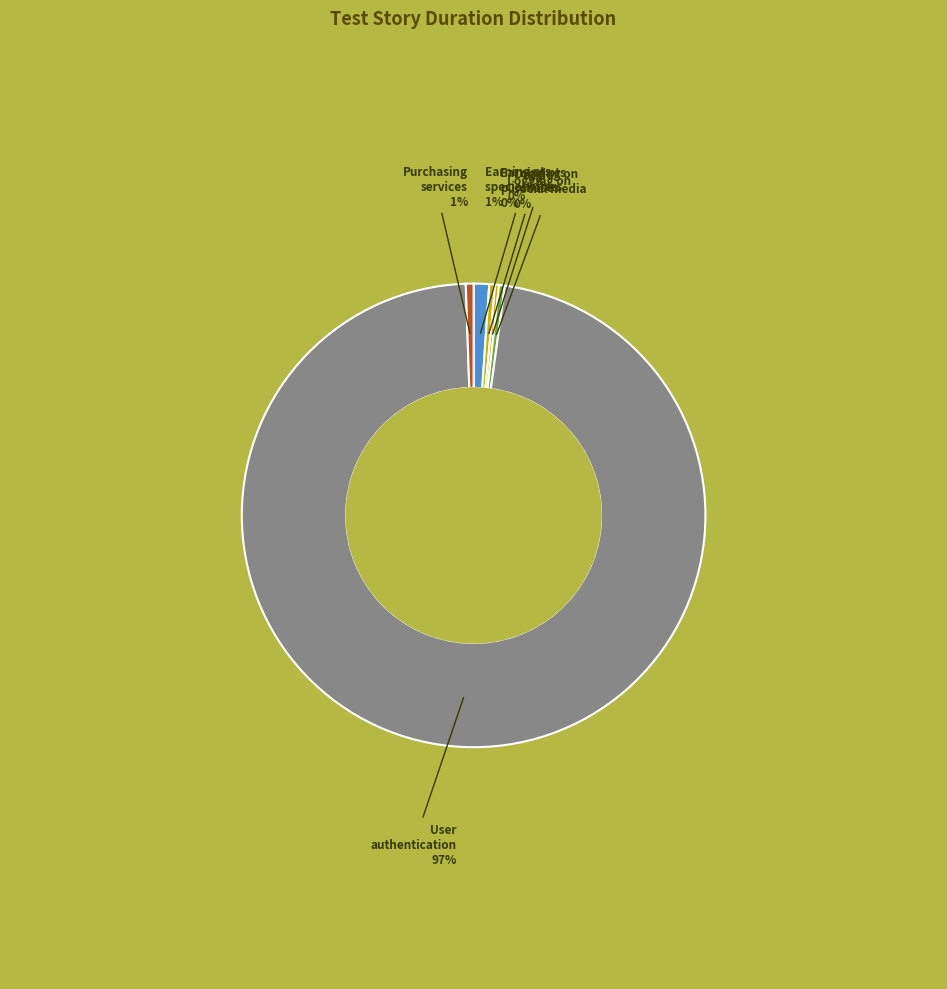

What percentage is the Earning pts special offers slice, to the nearest percent?

1%